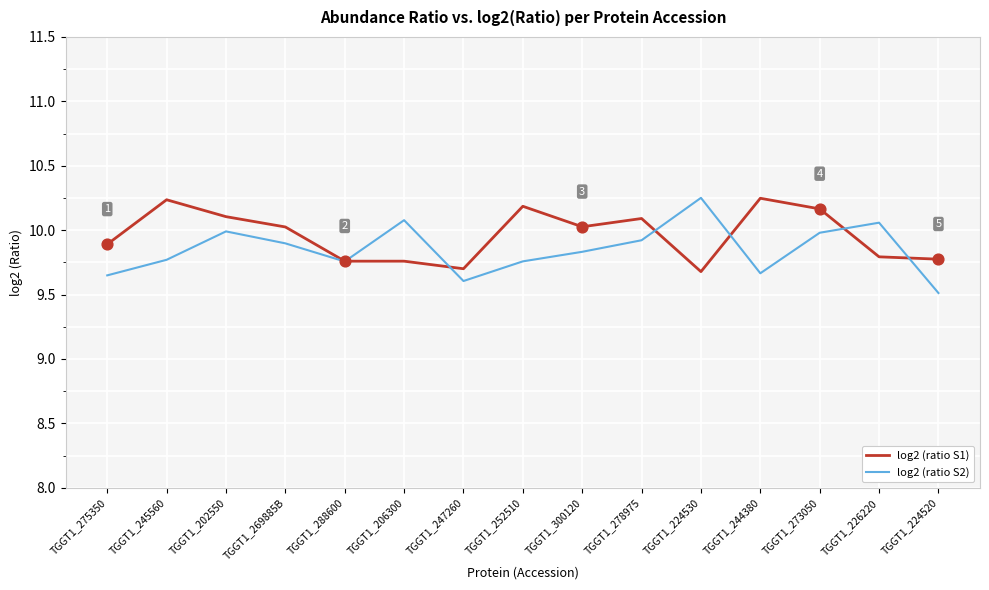

Is the value of log2 (ratio S1) at TGGT1_252510 greater than the value of log2 (ratio S2) at TGGT1_226220?

Yes